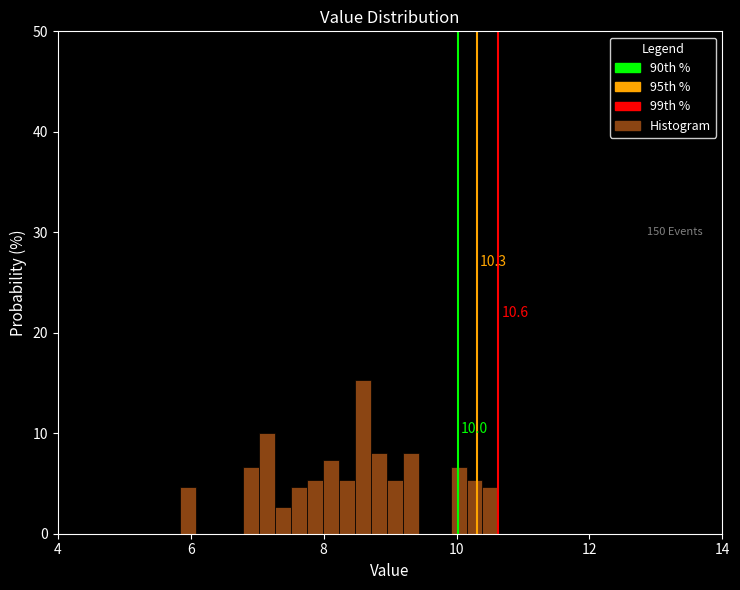

Read against the x-axis, roughly where is the centre of the tallest bar?

8.6